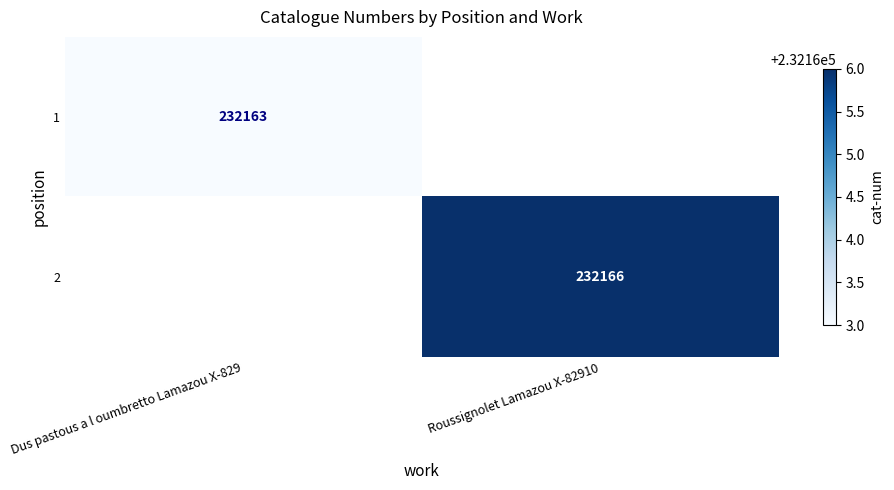

The value of 2 at Roussignolet Lamazou X-82910 is 344916. True or false?

False